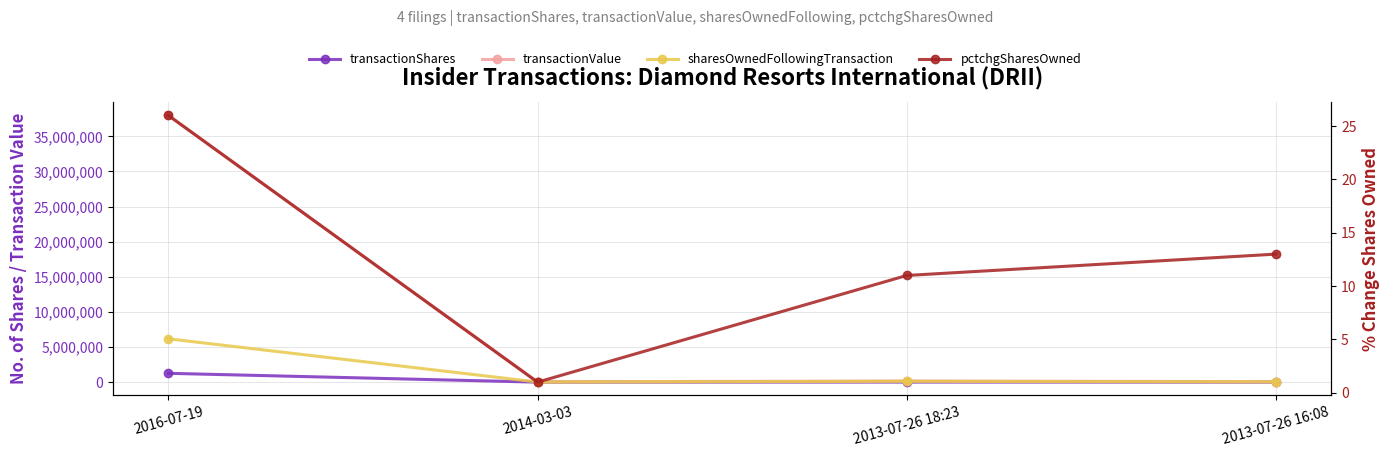

What is the highest value of the transactionShares series?

1260008